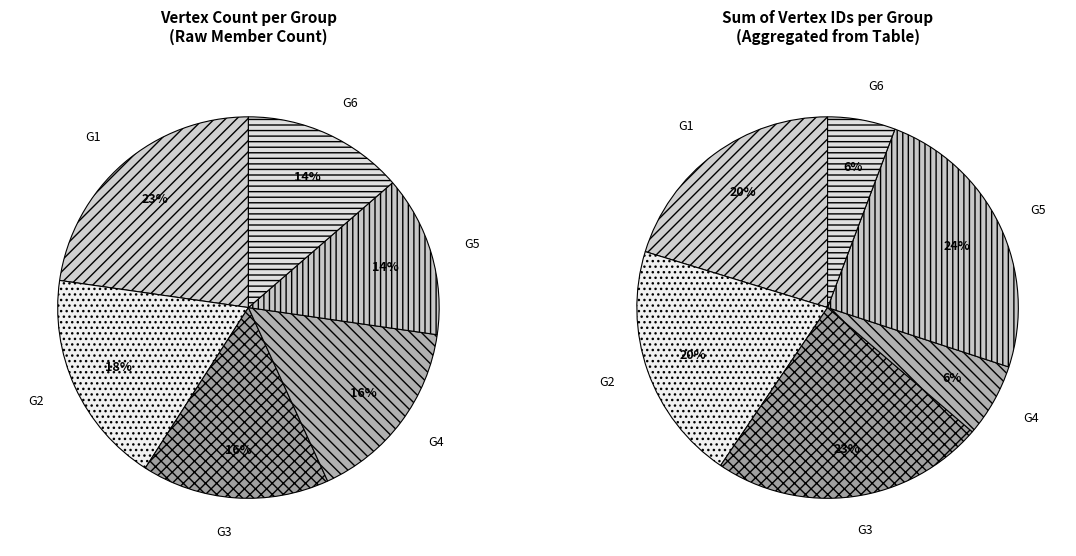

Which category has the smallest portion of the pie?

G5